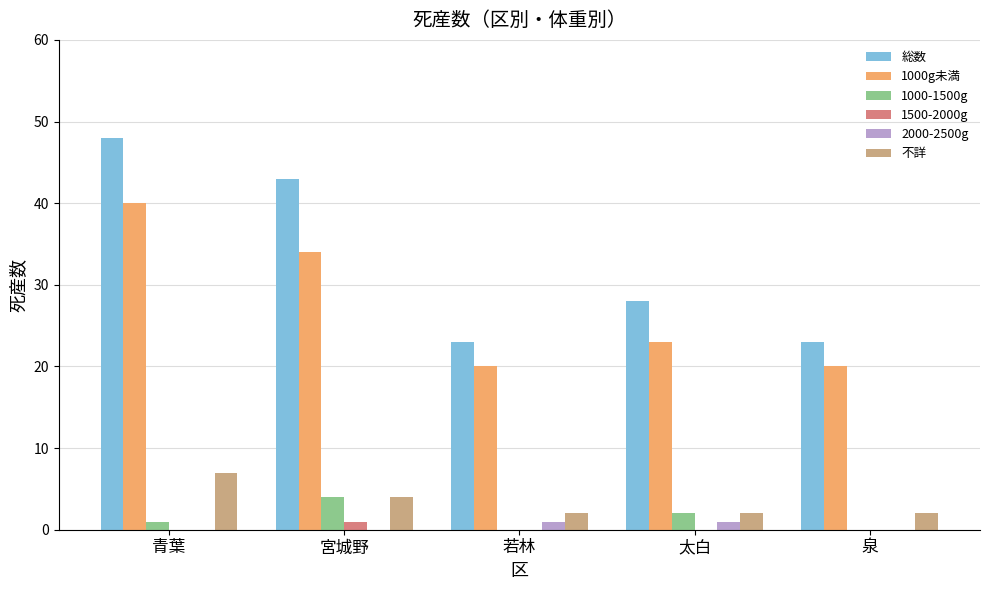

How many 1000-1500g values are between 0 and 2?

4